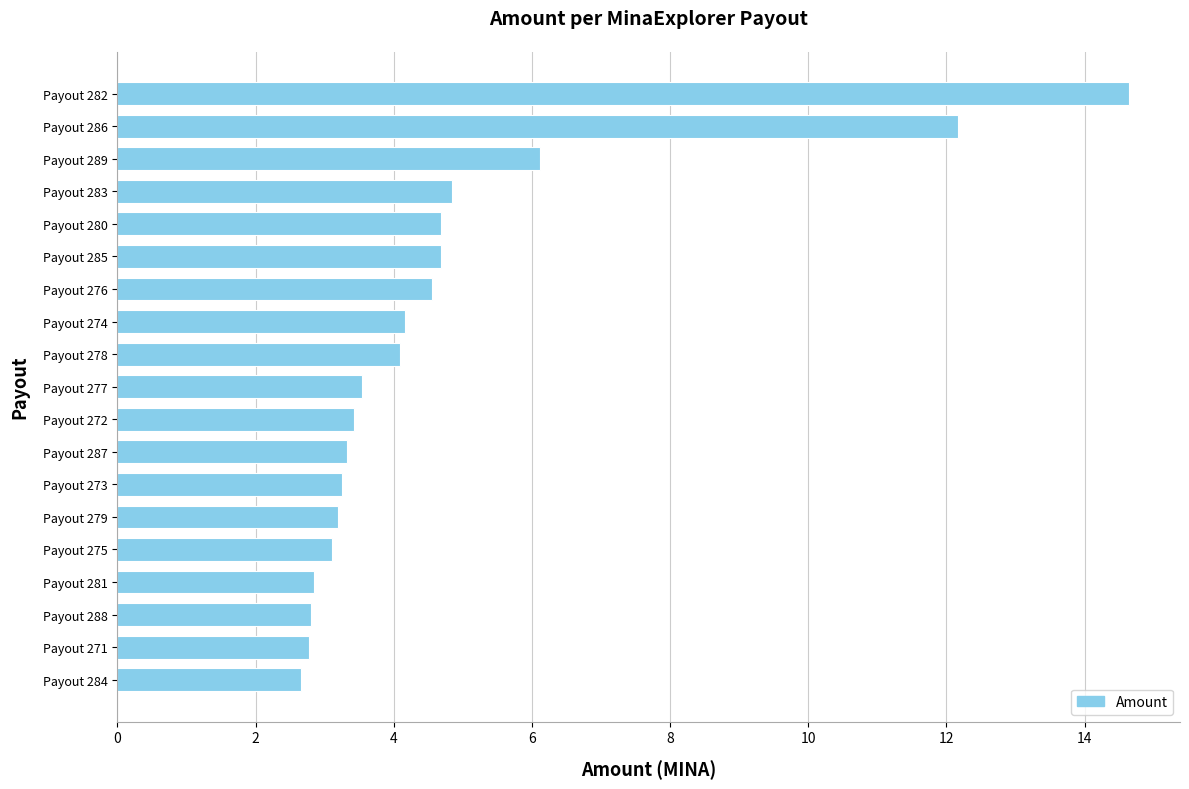

How many values are below 3?

4